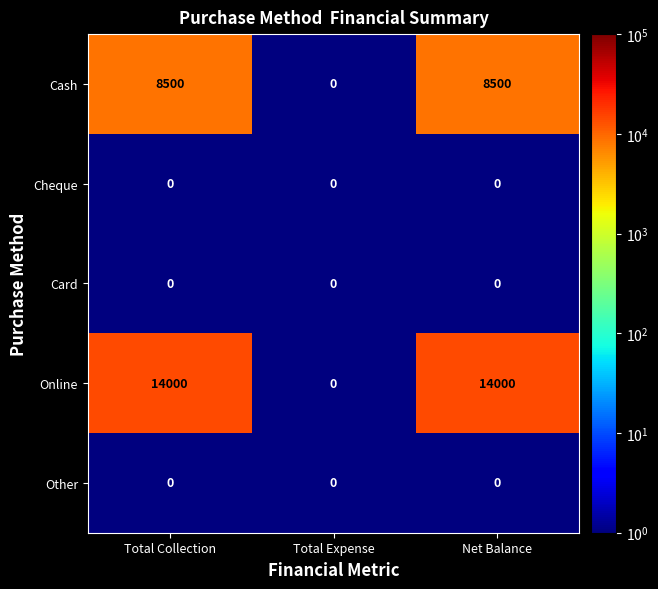

What is the spread (max minus min) of values at Net Balance?

14000